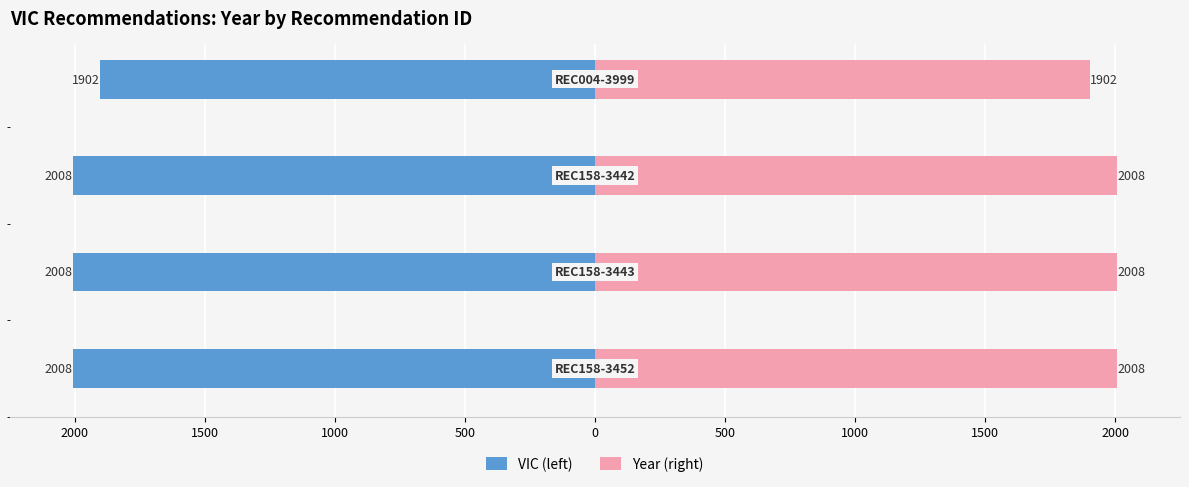

How many values in the Year (right) series are below 2008?

1